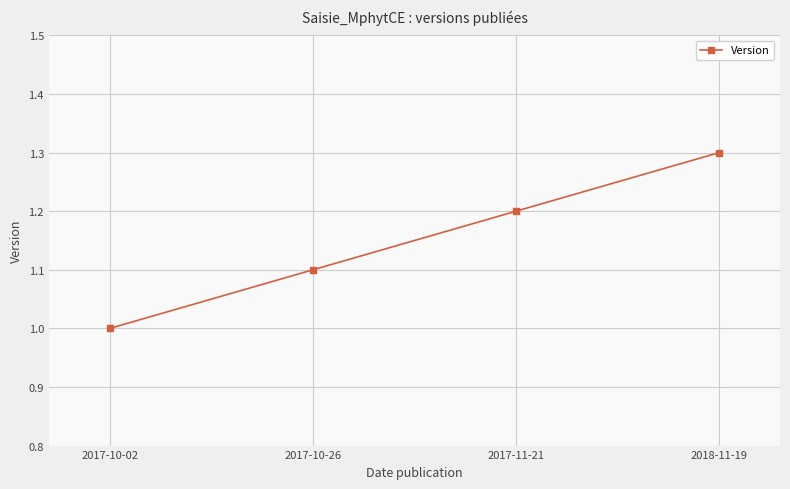

Rank the categories by value from highest to lowest.

2018-11-19, 2017-11-21, 2017-10-26, 2017-10-02